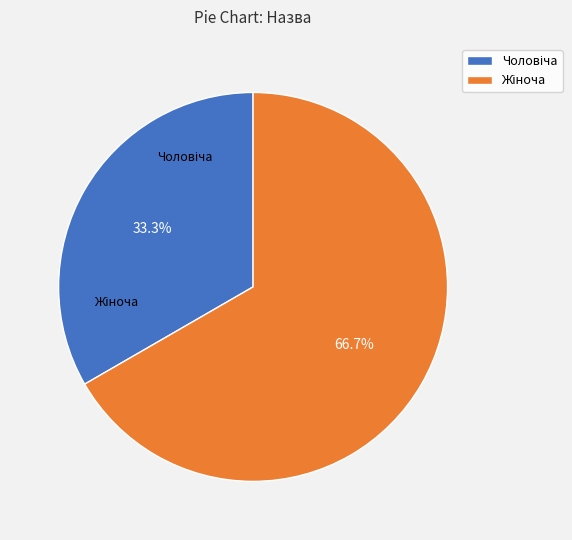

Between Жіноча and Чоловіча, which is larger?

Жіноча